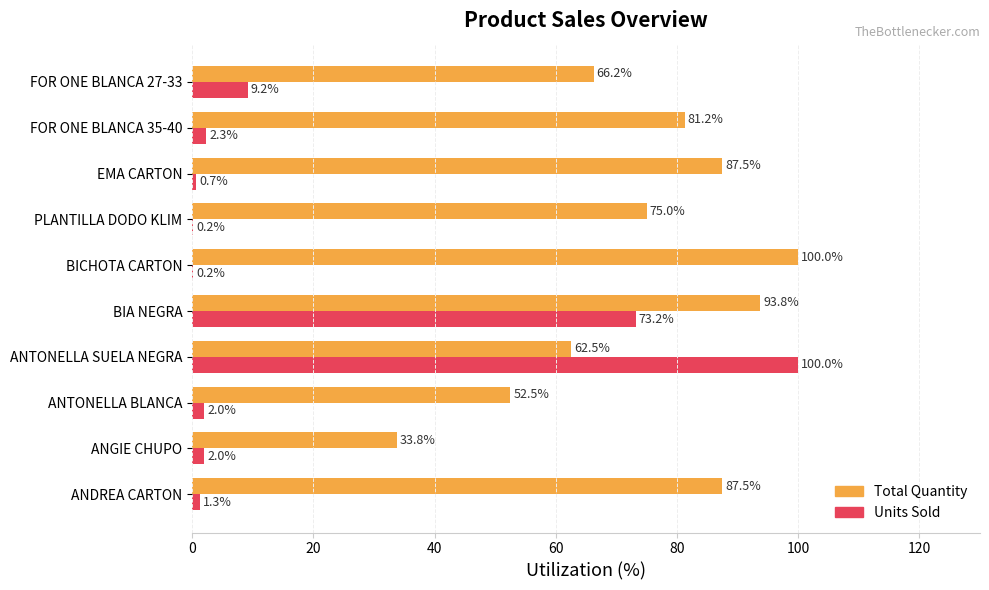

At which label is Units Sold closest to 50?

BIA NEGRA